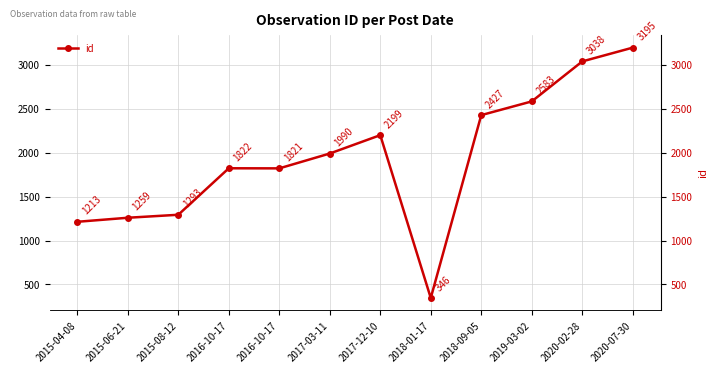

What is the greatest value displayed?

3195